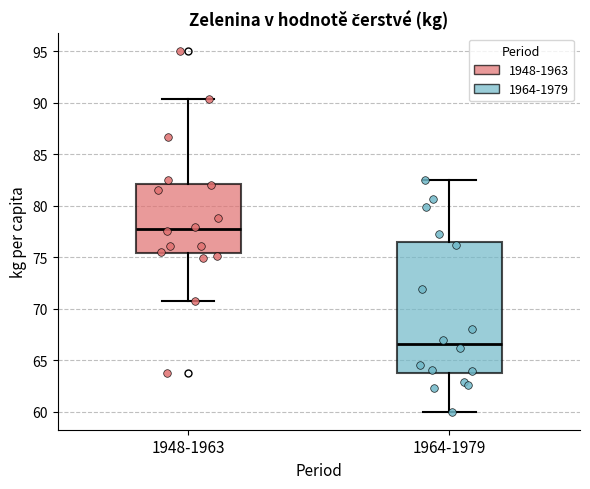

Reading left to right, read every box against the y-axis: the position of its median line, the range the box covers, and the ends of its whiskers. The values are not printed on the chart, so give them approximately, as read against the axis.

1948-1963: median 78.0, box 75.5 to 82.0, whiskers 71.0 to 90.5
1964-1979: median 66.5, box 63.5 to 76.5, whiskers 60.0 to 82.5